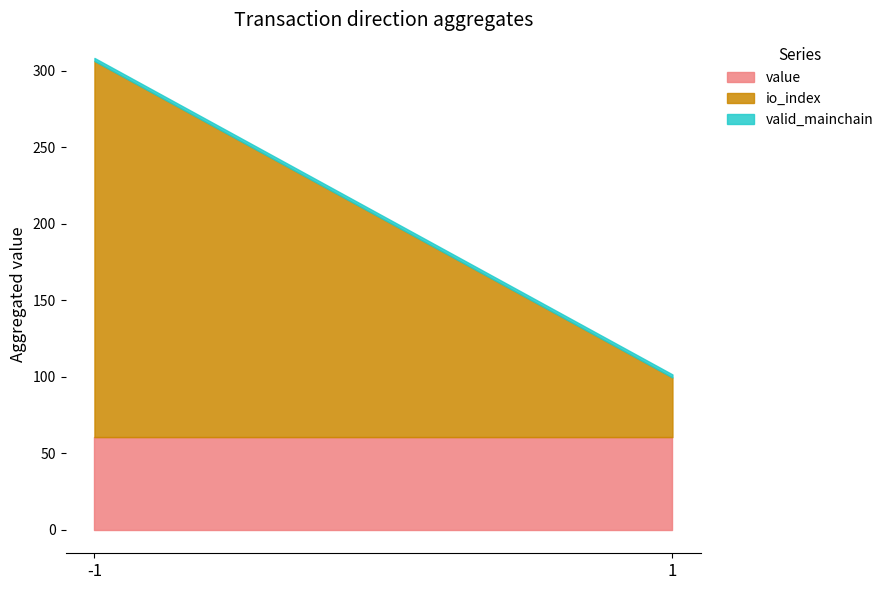

True or false: value and io_index cross at least once.

True